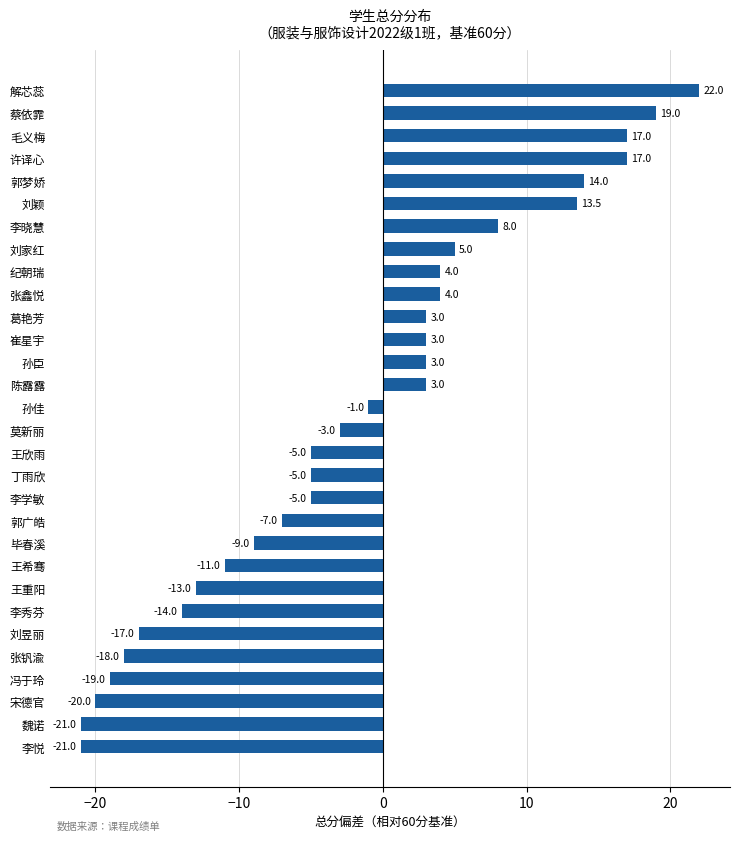

Reading bottom to top, list all the values displayed in this chart.

-21.0	-21.0	-20.0	-19.0	-18.0	-17.0	-14.0	-13.0	-11.0	-9.0	-7.0	-5.0	-5.0	-5.0	-3.0	-1.0	3.0	3.0	3.0	3.0	4.0	4.0	5.0	8.0	13.5	14.0	17.0	17.0	19.0	22.0